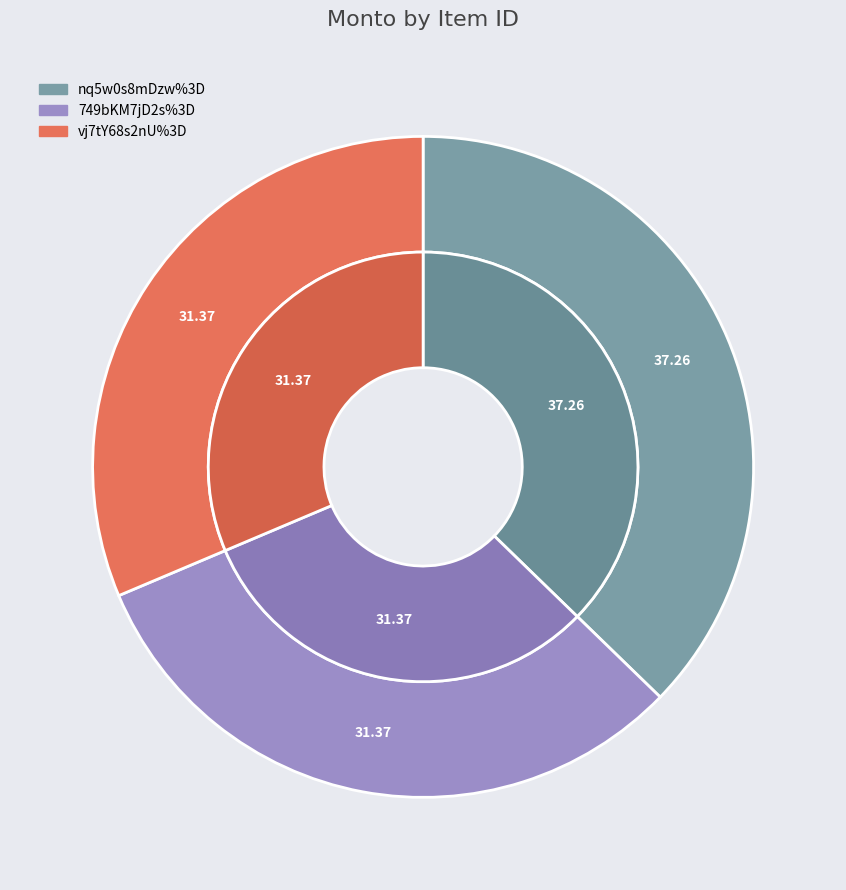

Rank the categories by value from highest to lowest.

nq5w0s8mDzw%3D, 749bKM7jD2s%3D, vj7tY68s2nU%3D